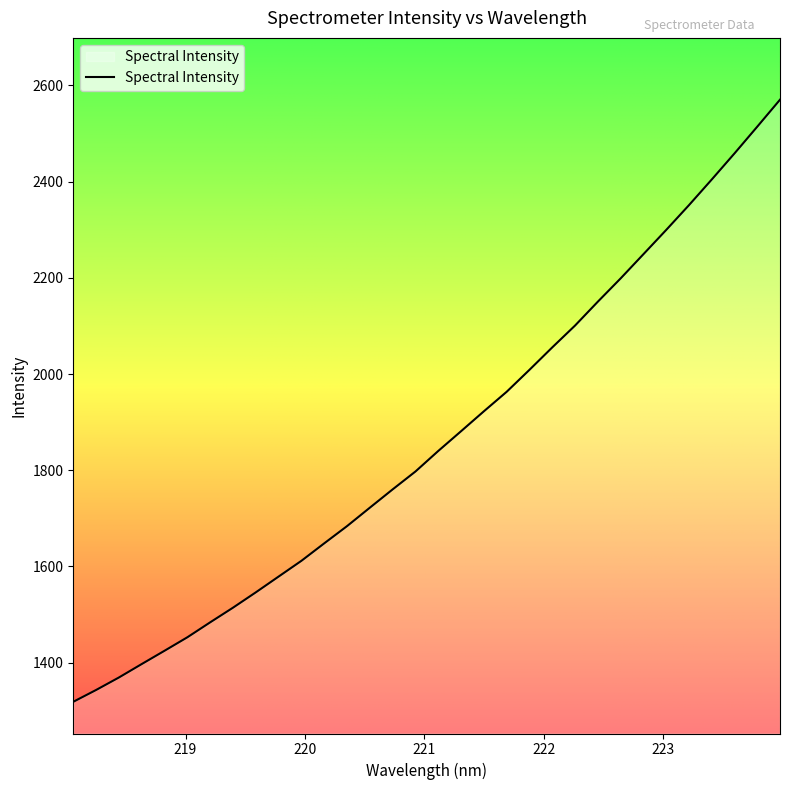

Reading left to right, what are all the values shown in this chart?

1318.5	1343.0	1369.0	1397.0	1424.6	1452.6	1483.7	1514.2	1546.1	1578.9	1611.7	1648.0	1683.8	1722.1	1760.2	1797.4	1840.0	1881.1	1922.5	1963.0	2008.7	2055.3	2100.7	2150.4	2198.7	2249.0	2299.5	2351.0	2404.4	2458.6	2514.3	2570.4